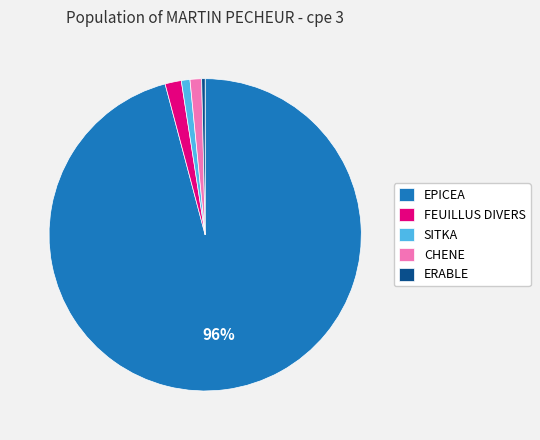

Between FEUILLUS DIVERS and ERABLE, which is larger?

FEUILLUS DIVERS